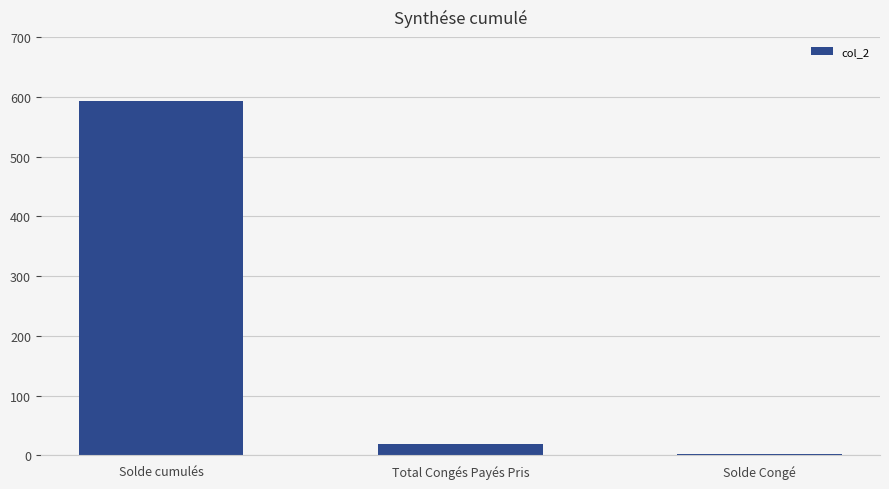

The value at Total Congés Payés Pris is 19.0. True or false?

True